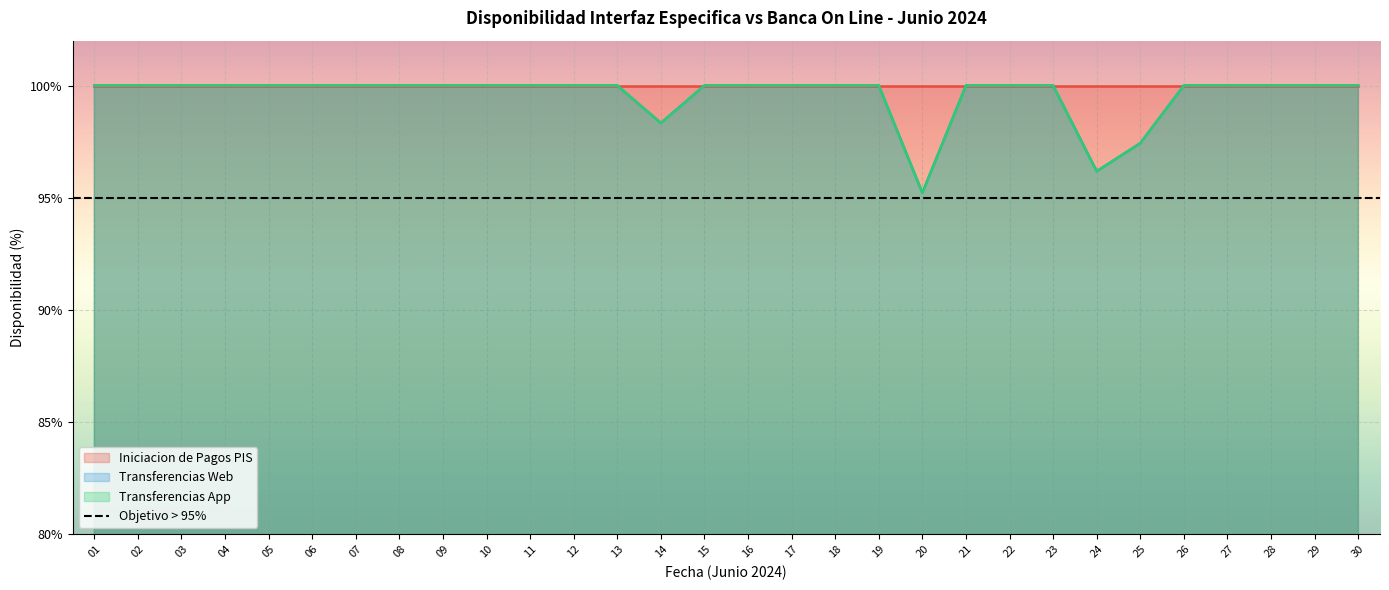

Which series has the largest total across all categories?

Transferencias Web